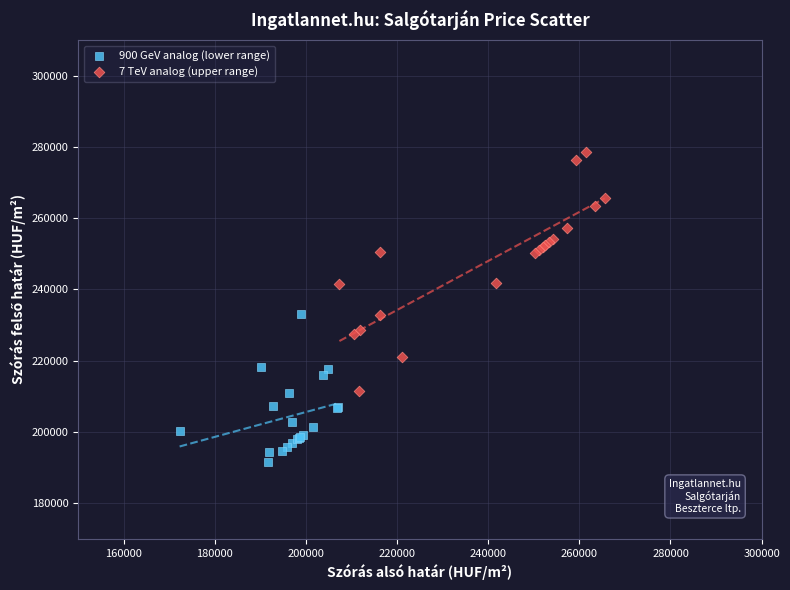

Which series reaches the minimum Y coordinate?

900 GeV analog (lower range)